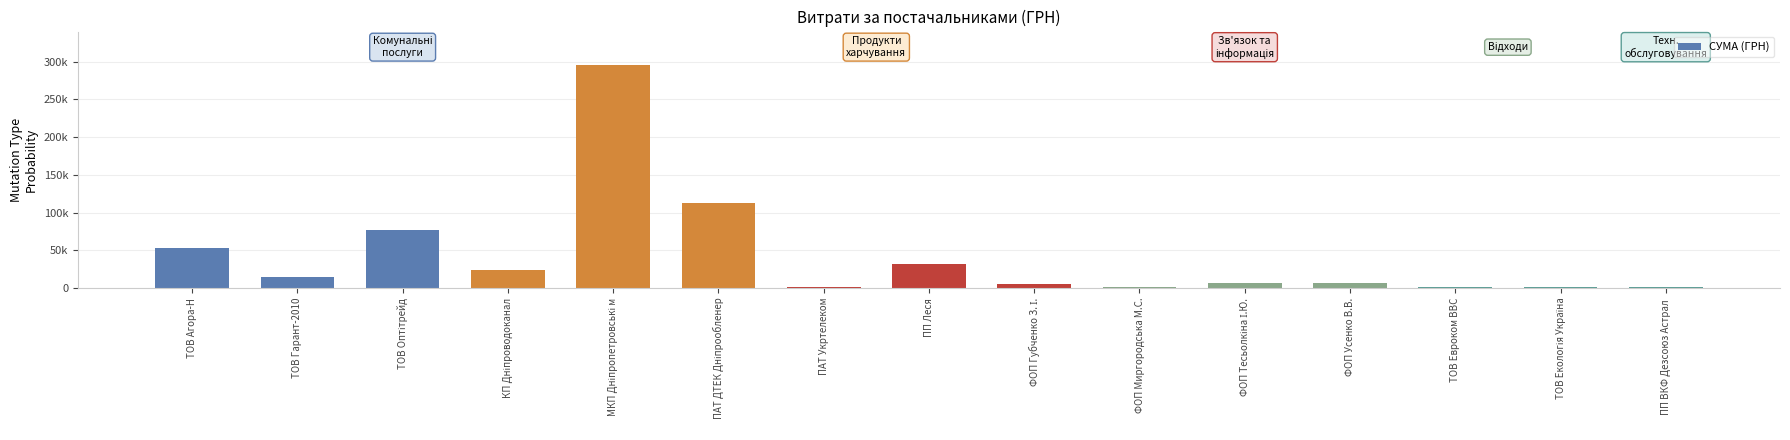

What is the sum of all values?

629200.0